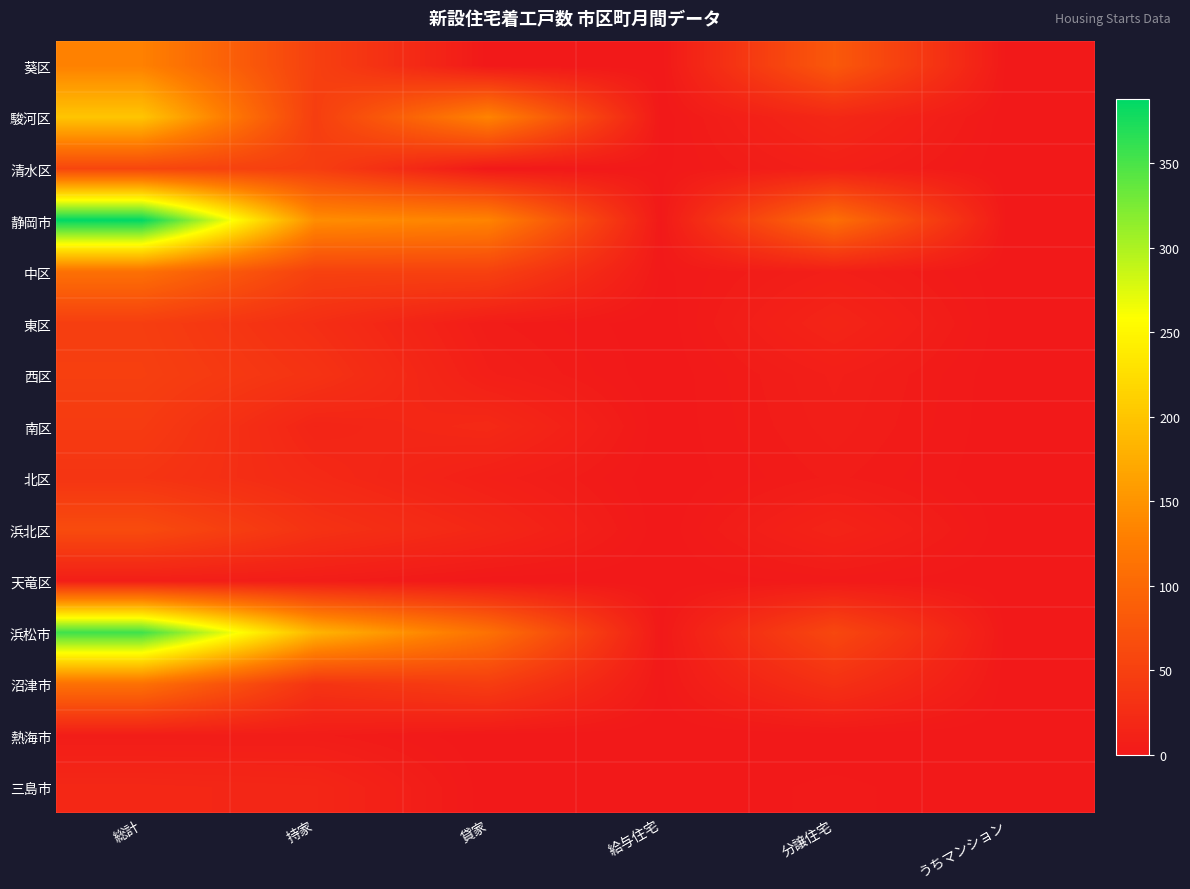

Between 給与住宅 and 総計, which is larger?

総計